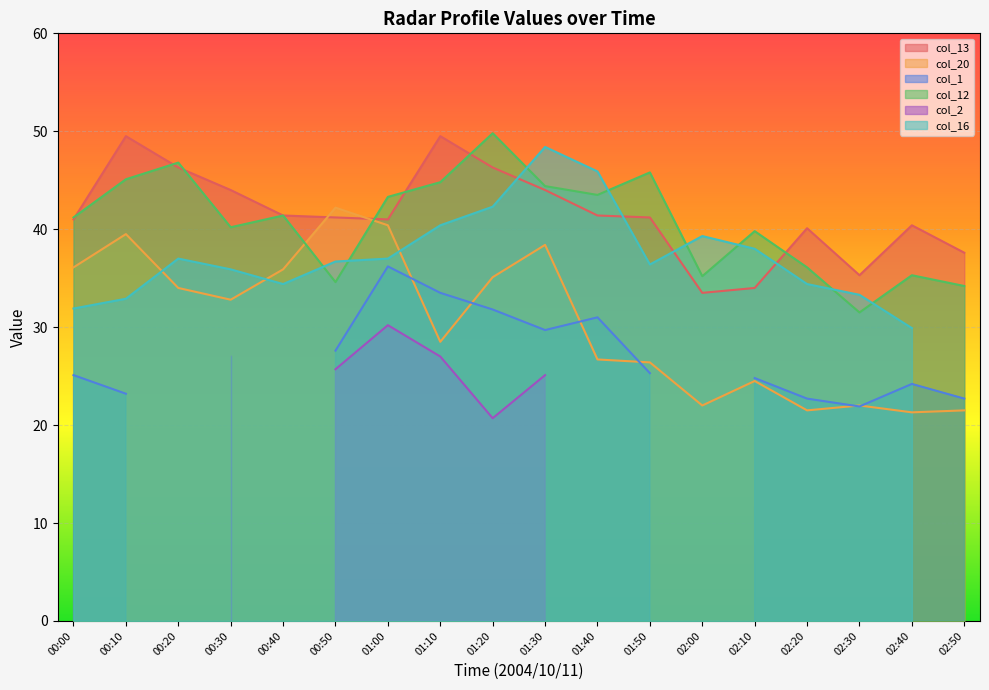

Which series ends up on top after the final intersection of col_20 and col_13?

col_13